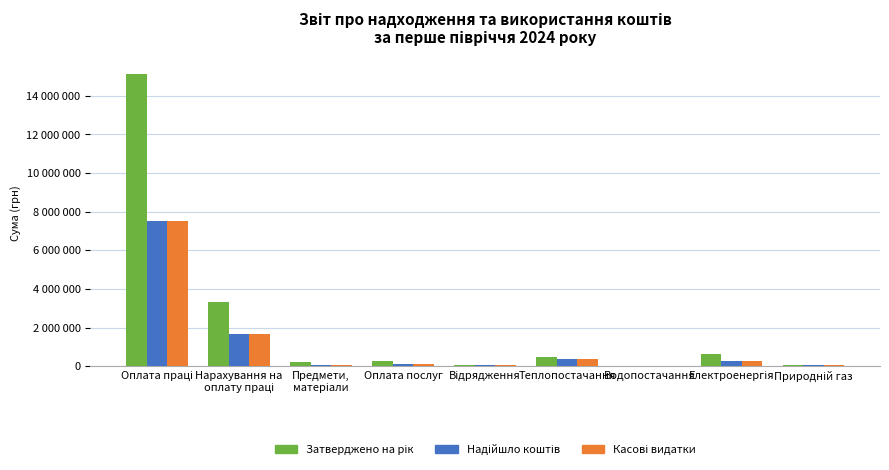

At which category is the sum across all series the highest?

Оплата праці